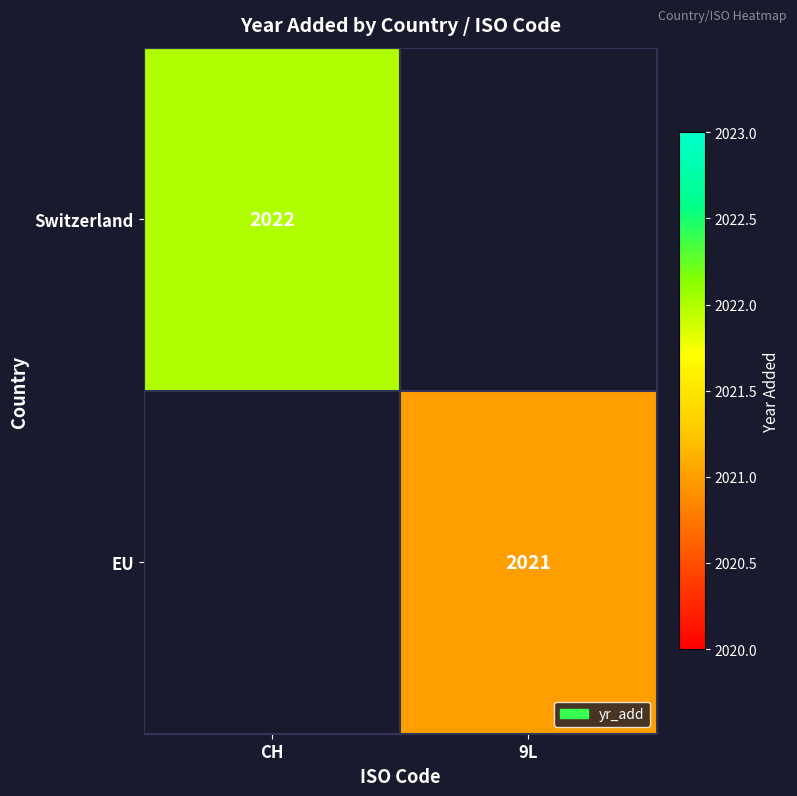

True or false: Switzerland has a value of 1170 at CH.

False